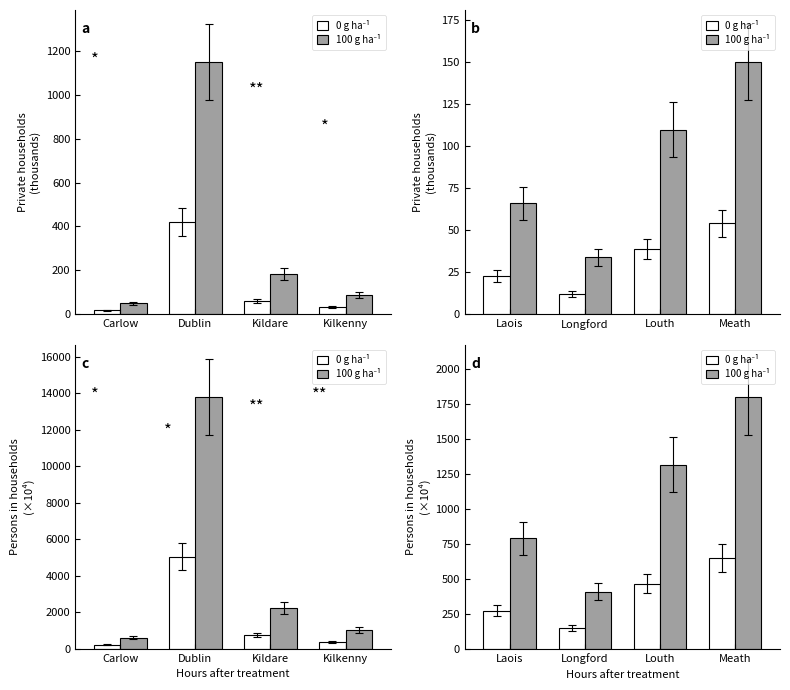

Are the bars grouped side by side (vs. stacked)?

Yes